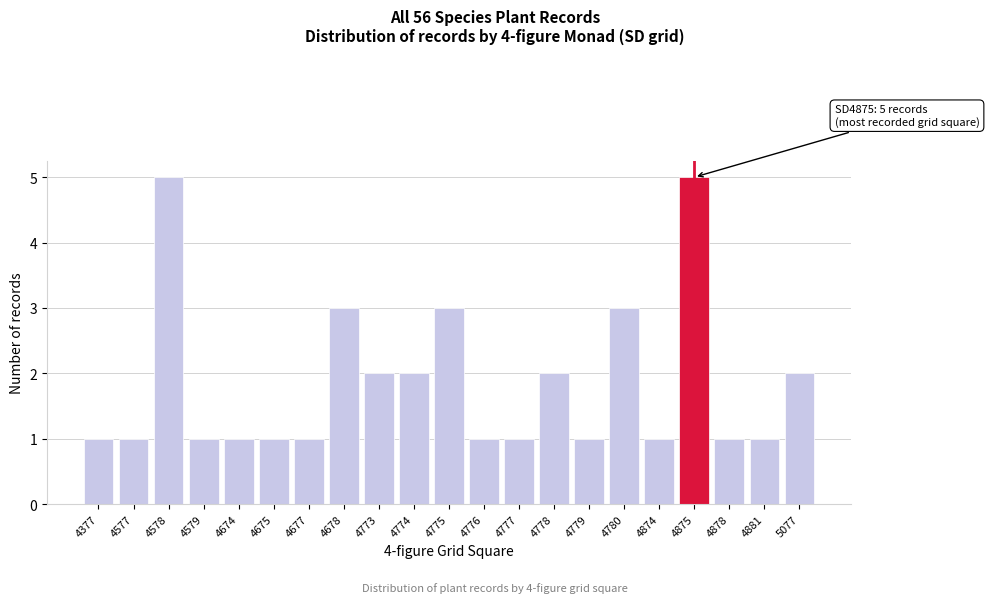

Reading left to right, list all the values displayed in this chart.

1	1	5	1	1	1	1	3	2	2	3	1	1	2	1	3	1	5	1	1	2